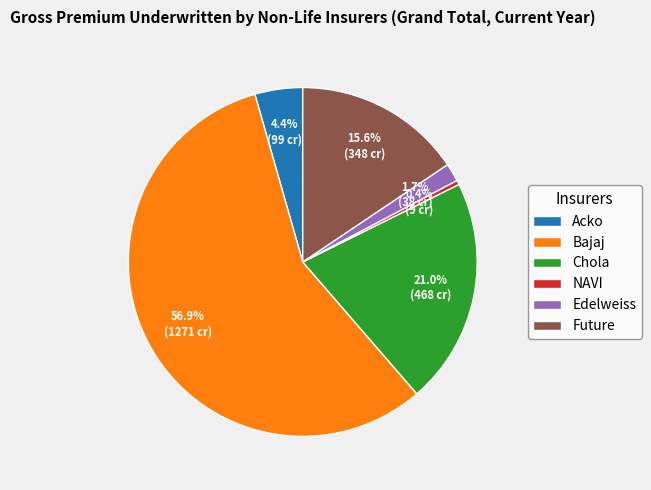

Which slice is the smallest?

NAVI